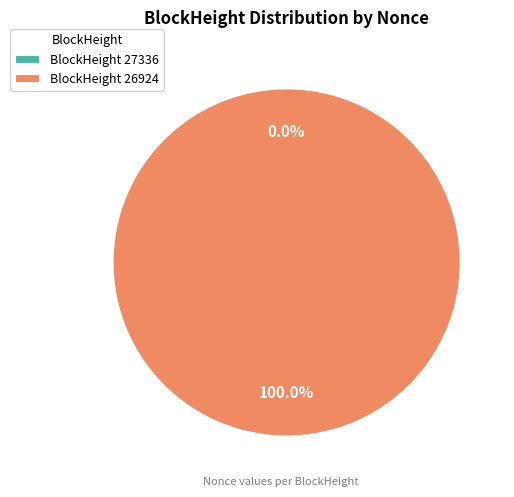

Does 27336 account for over 50% of the chart?

No